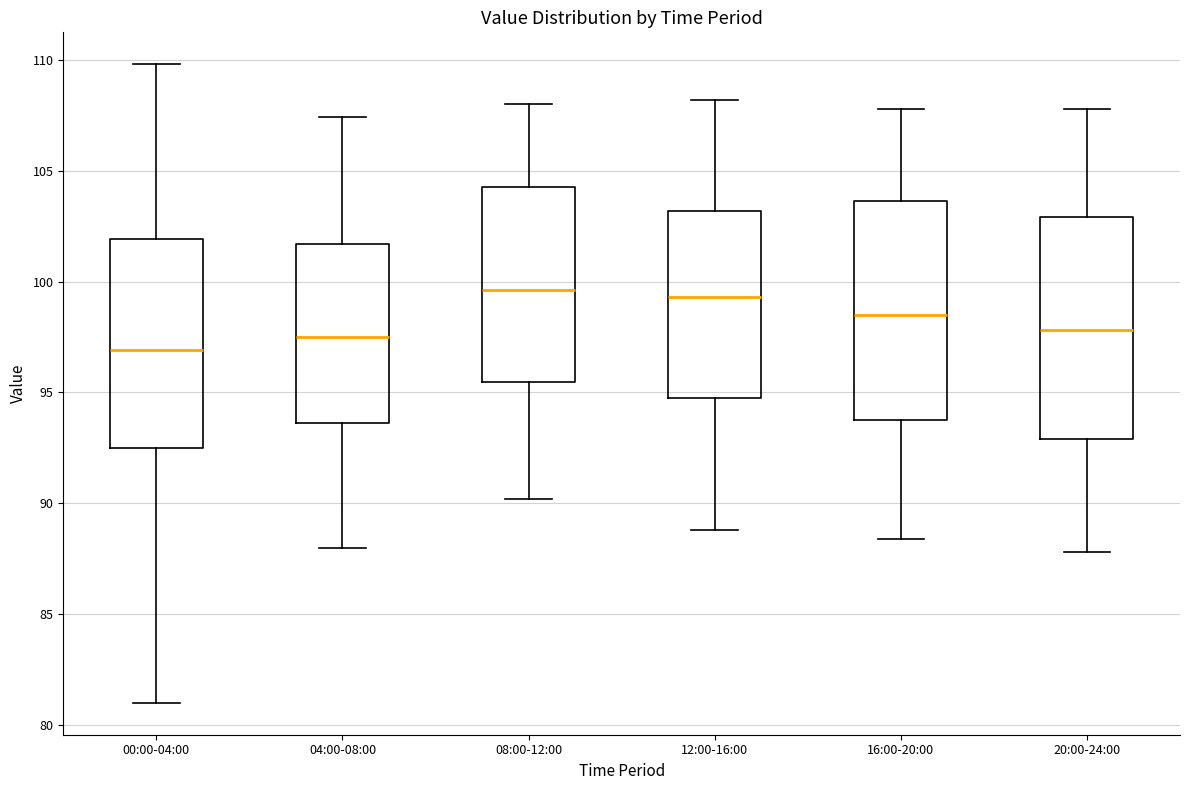

Which box has the lowest median line?

00:00-04:00